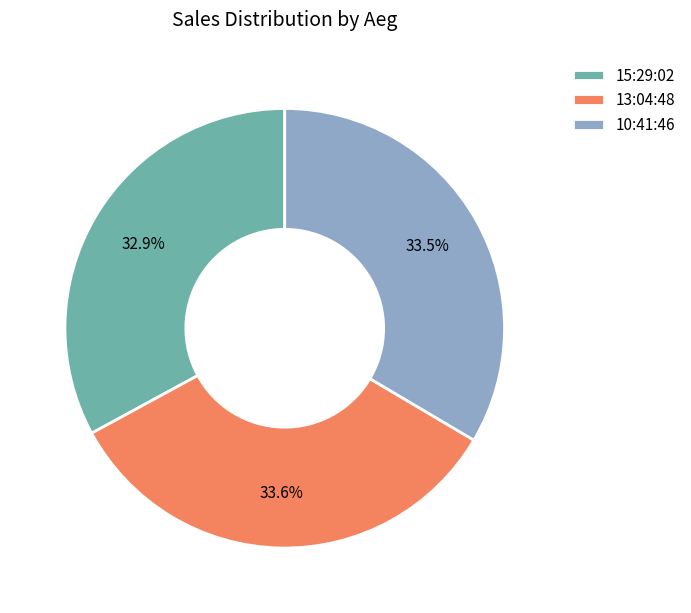

Is there a majority slice in this chart?

No